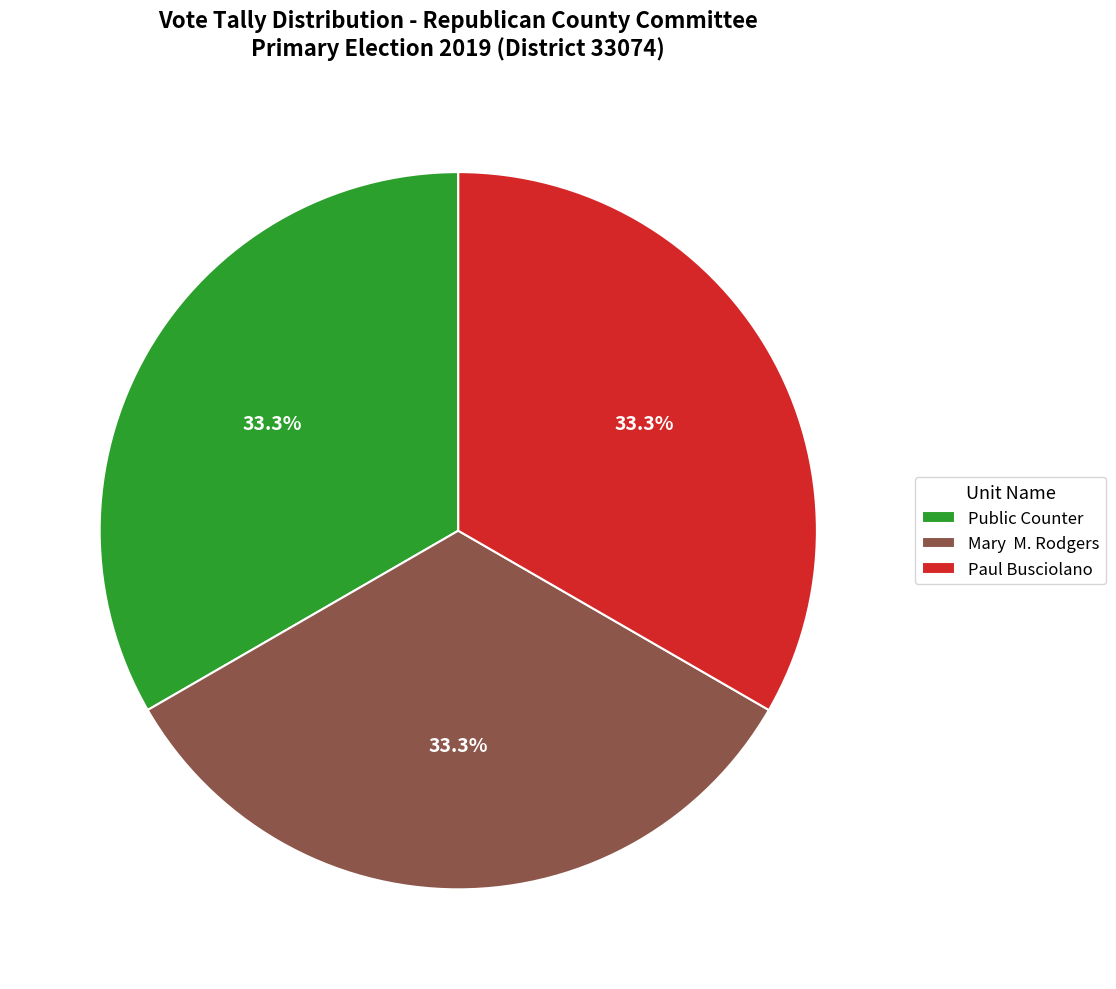

Do Paul Busciolano and Mary M. Rodgers together represent more than half of the pie?

Yes